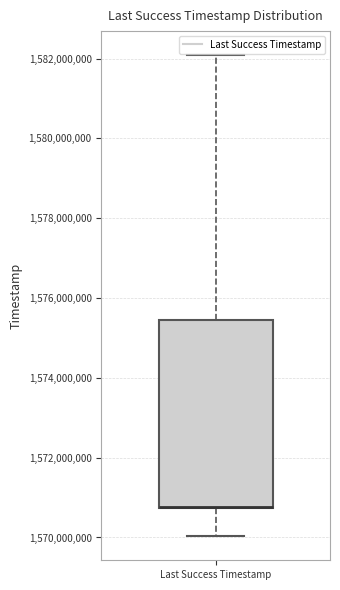

Transcribe this box plot: give where the median line is, the range the box spans, and where the two whiskers end, as read against the y-axis. The values are not printed on the chart, so give them approximately, as read against the axis.

median 1570800000 (drawn on the box's lower edge), box 1570800000 to 1575400000, whiskers 1570000000 to 1582000000